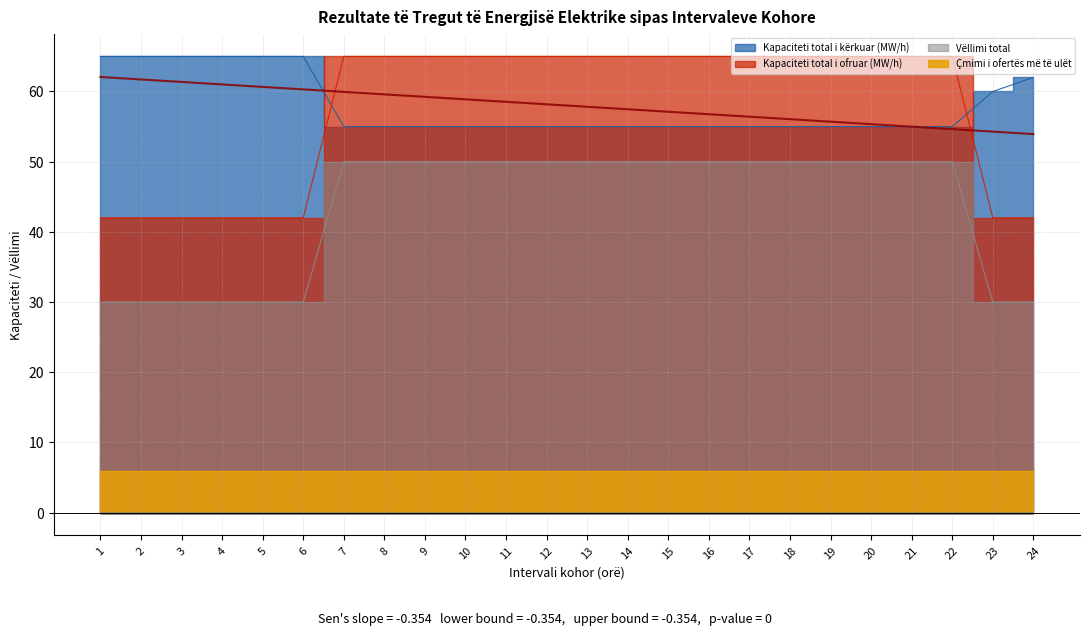

Which series has the largest total across all categories?

Kapaciteti total i kërkuar (MW/h)